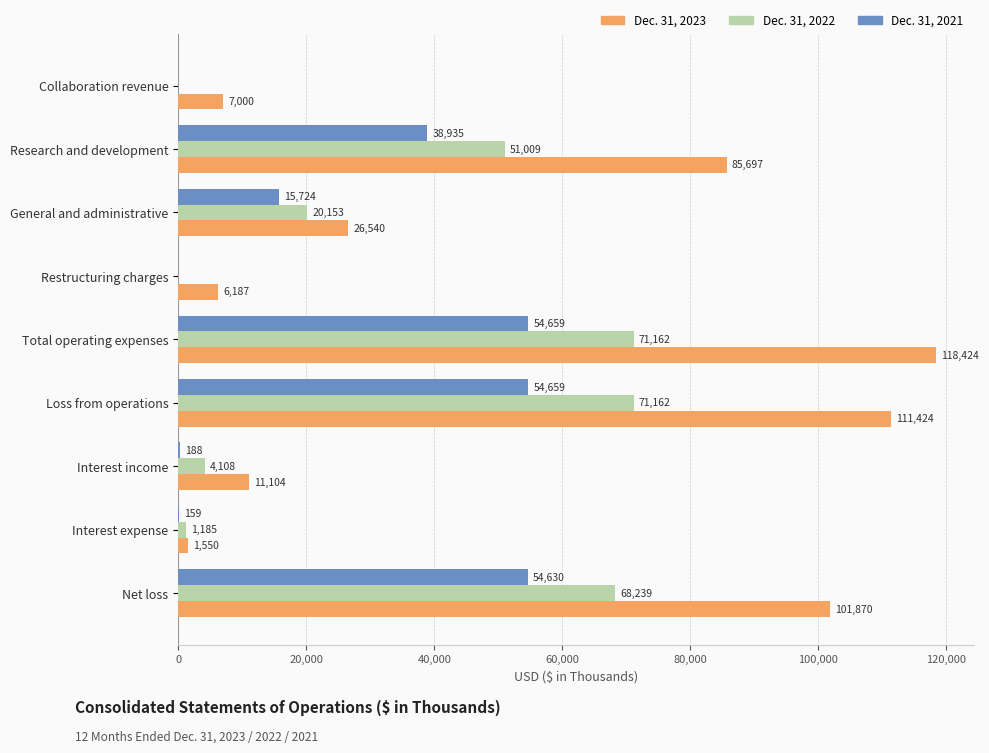

What is the sum of all Dec. 31, 2022 values?

287018